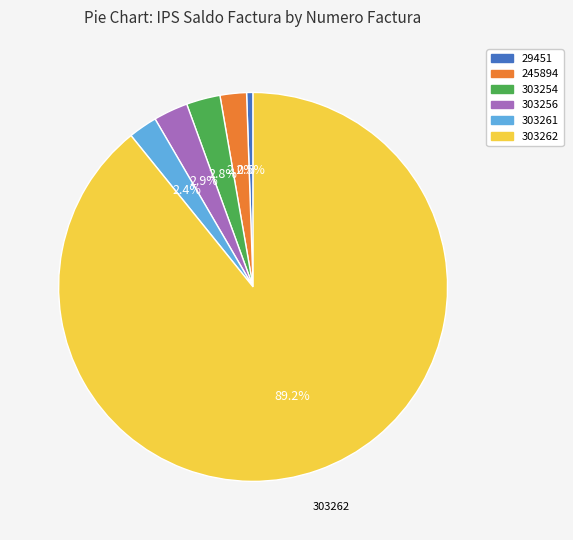

Is 29451 the majority of the pie?

No